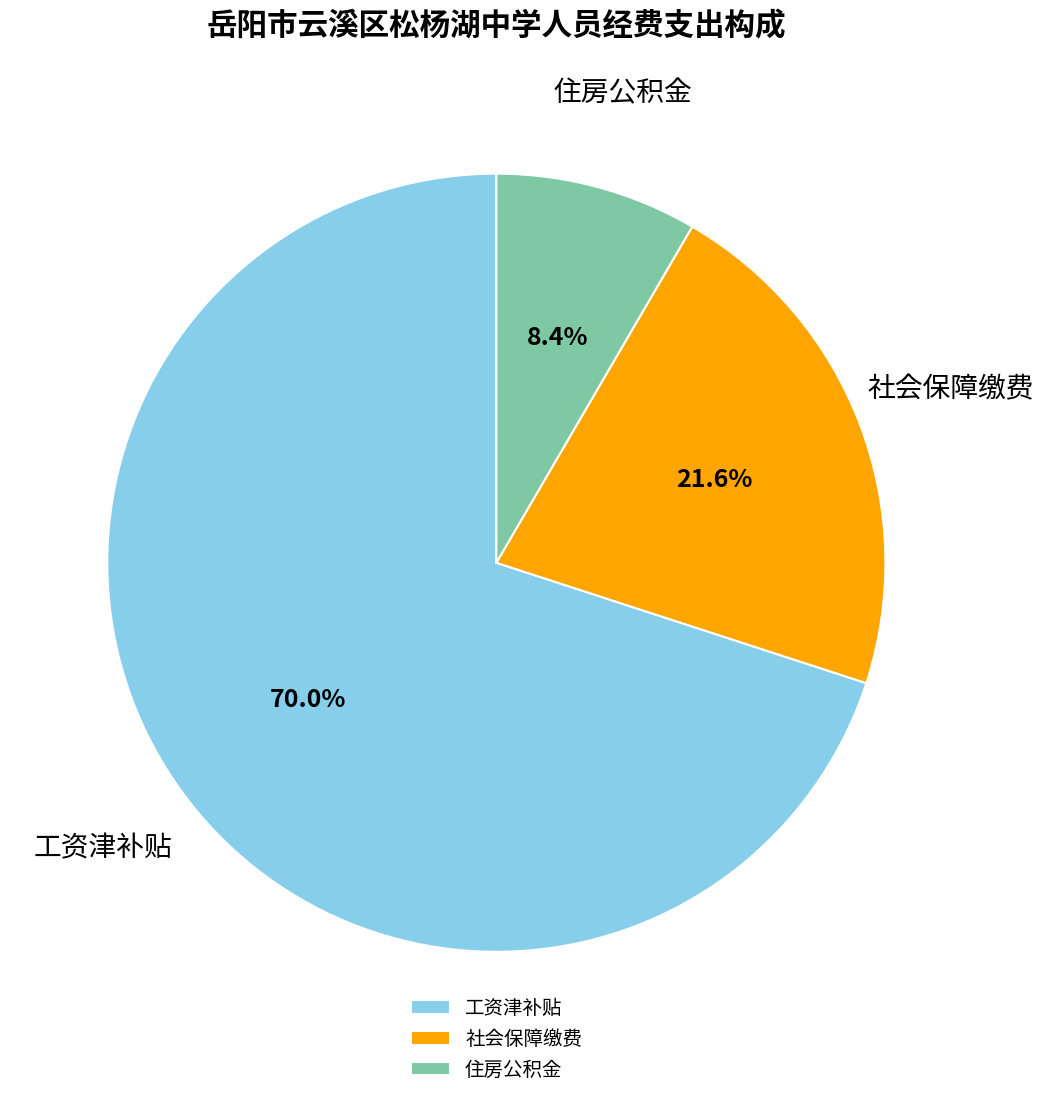

Do 工资津补贴 and 住房公积金 together represent more than half of the pie?

Yes